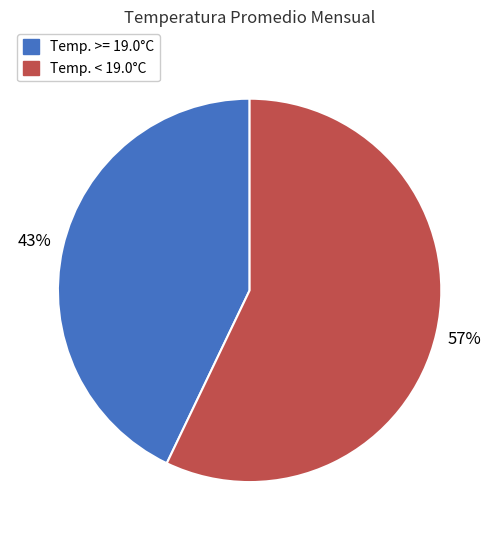

How many segments does this pie chart have?

2